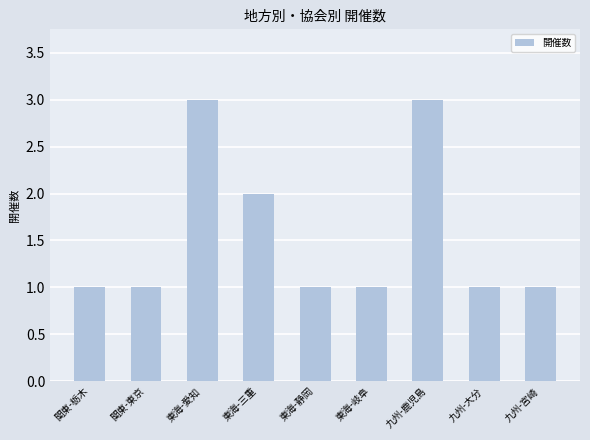

How many bars are there in total?

9